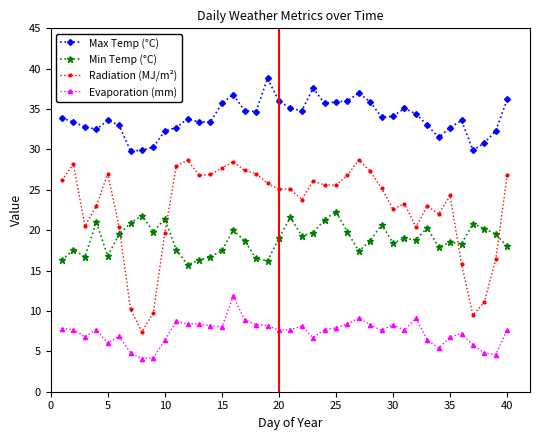

True or false: Evaporation (mm) and Min Temp (°C) cross at least once.

False